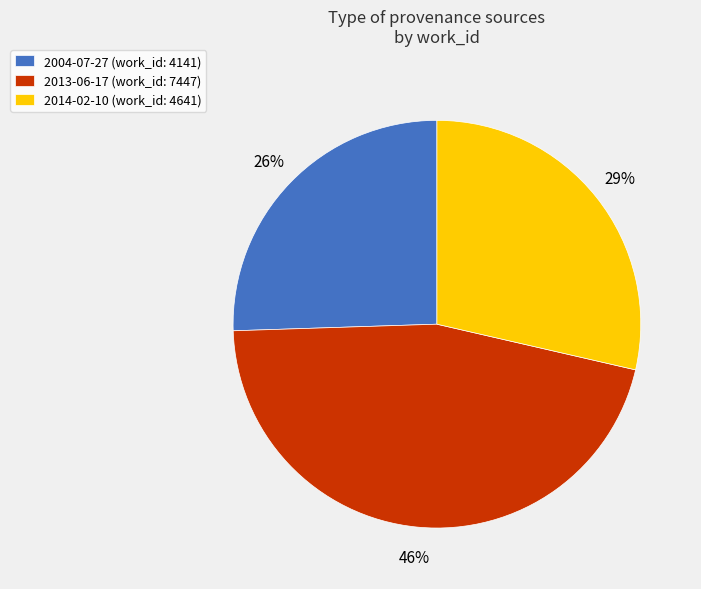

To the nearest percent, what is the difference between the largest and smallest slice percentages?

20%